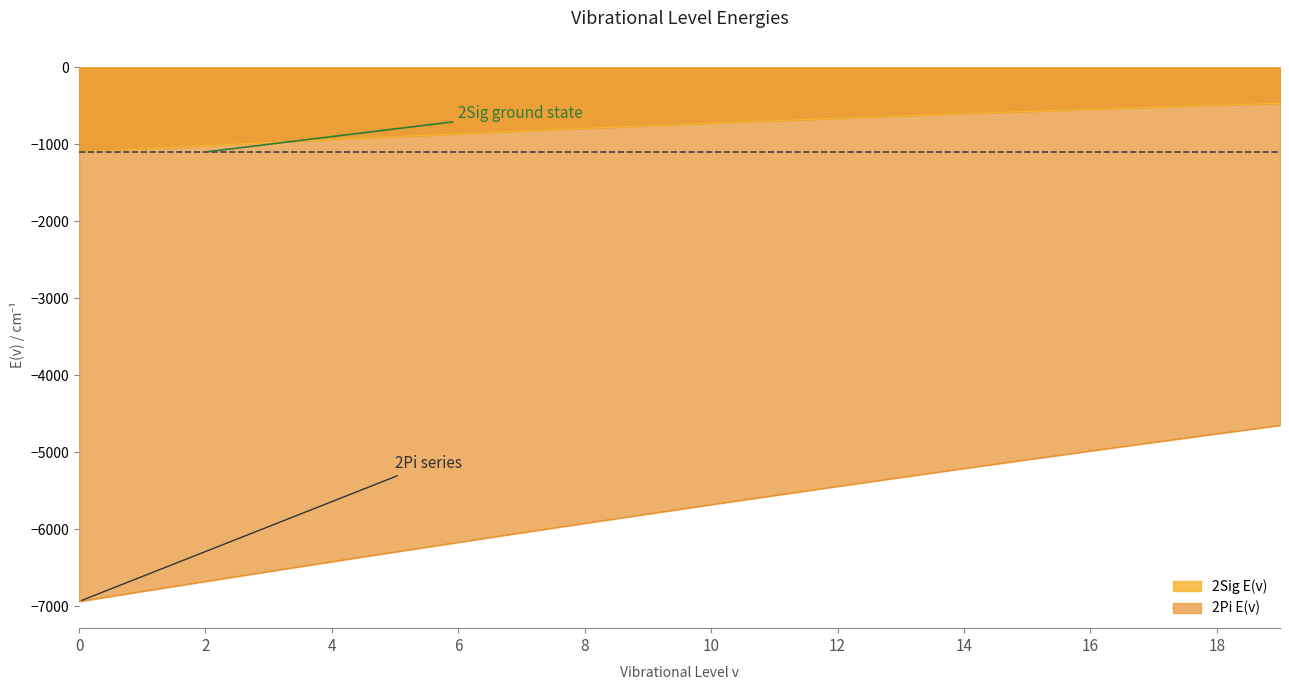

What is the spread (max minus min) of values at 8?

5128.7